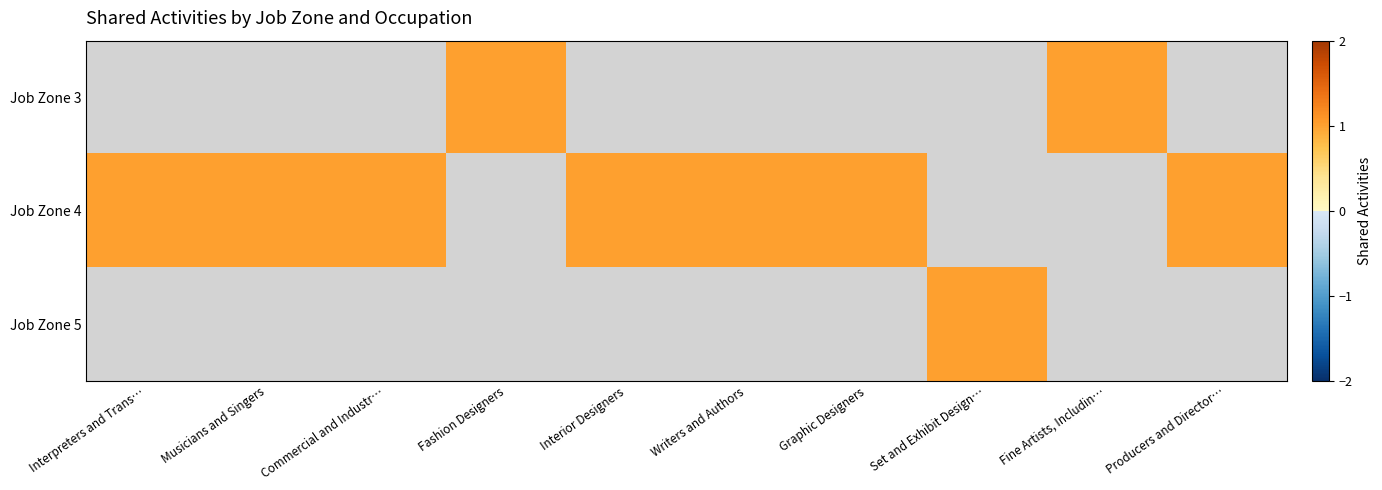

Which has a higher value, Graphic Designers or Fashion Designers?

Fashion Designers